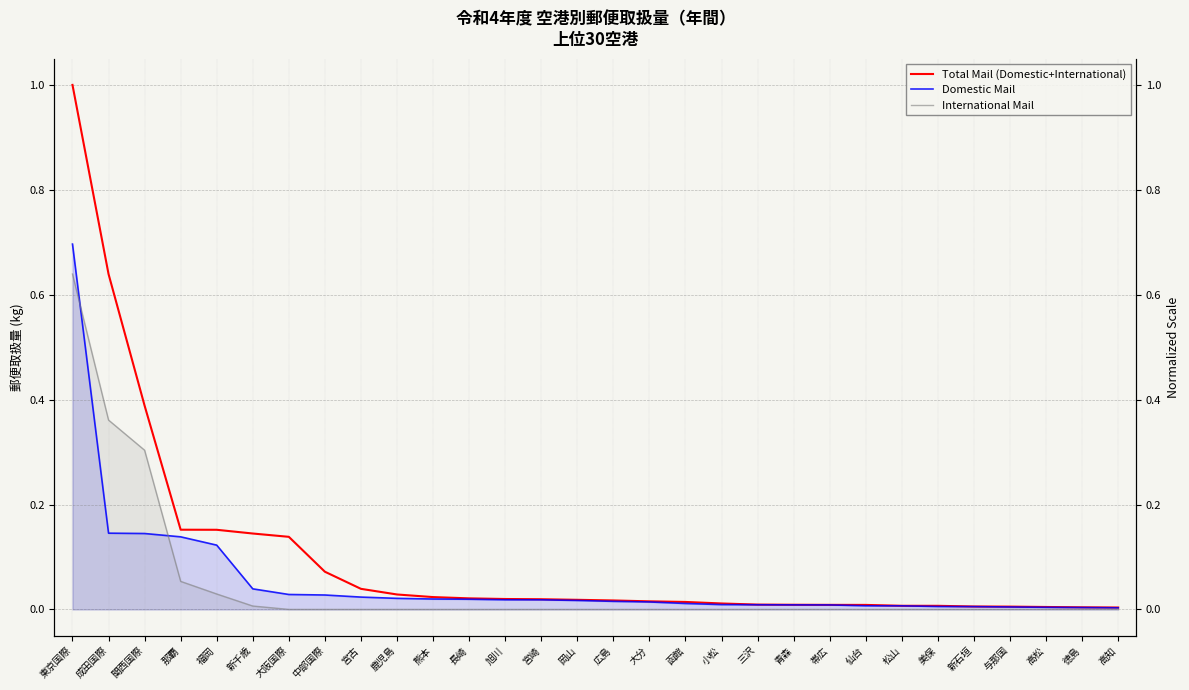

What is the sum of all International Mail values?

1.4